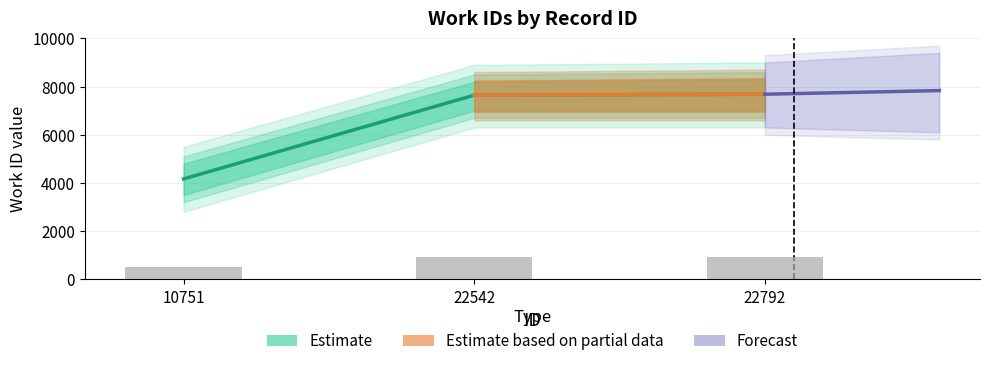

What is the approximate value at 22542?

7643